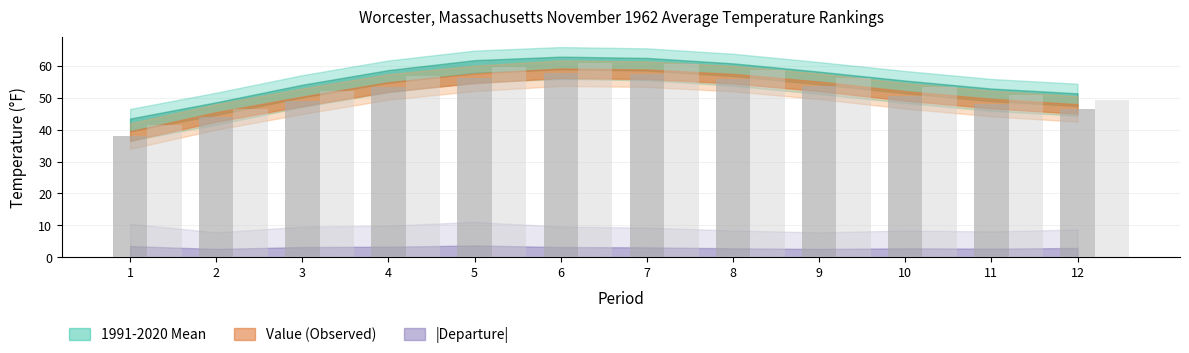

What is the total value across all series at 8?

114.8